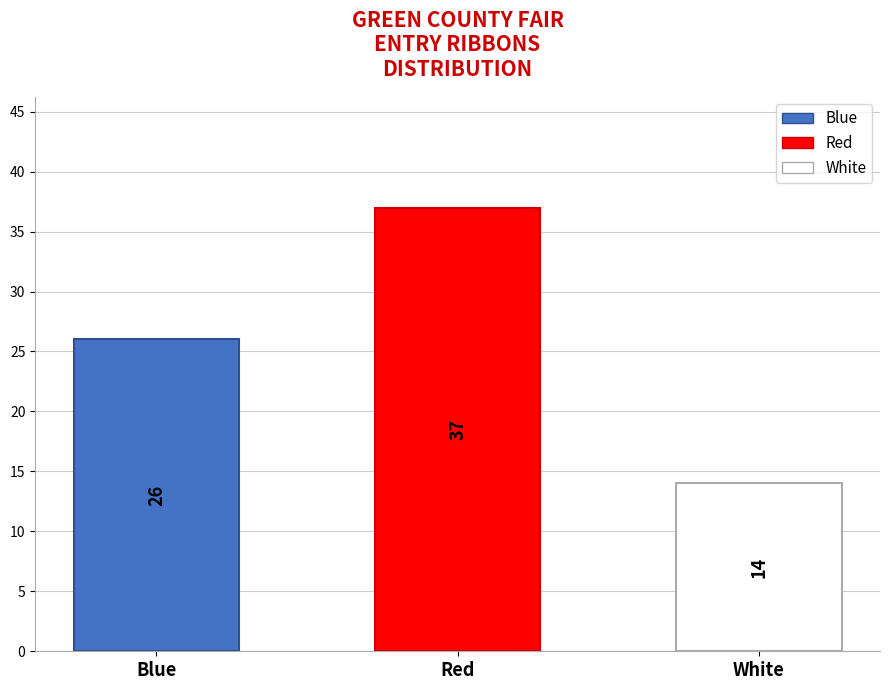

Reading right to left, transcribe all the data shown in this chart.

White=14	Red=37	Blue=26